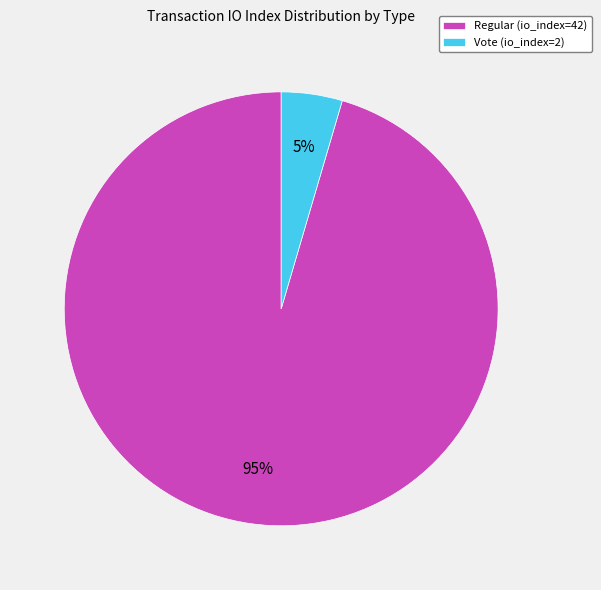

To the nearest percent, what portion does Vote (io_index=2) represent?

5%